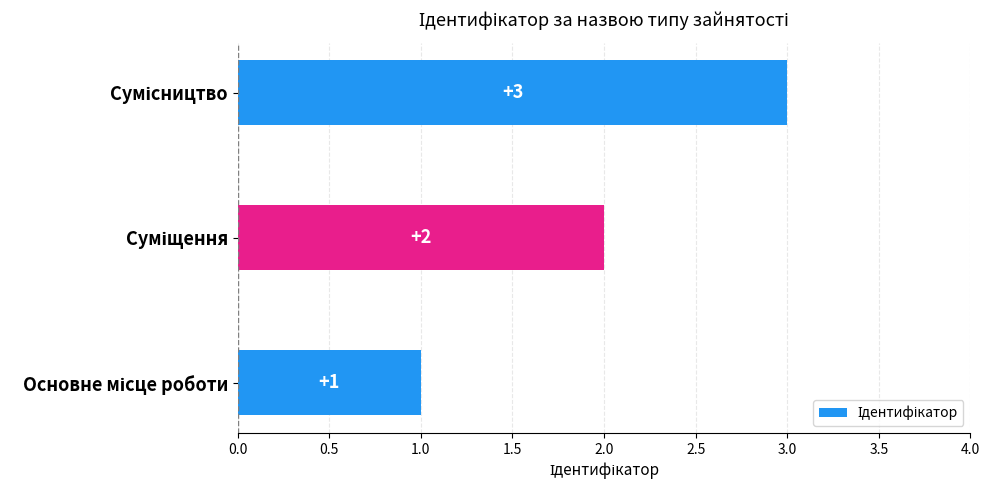

What is the maximum value shown in the chart?

3